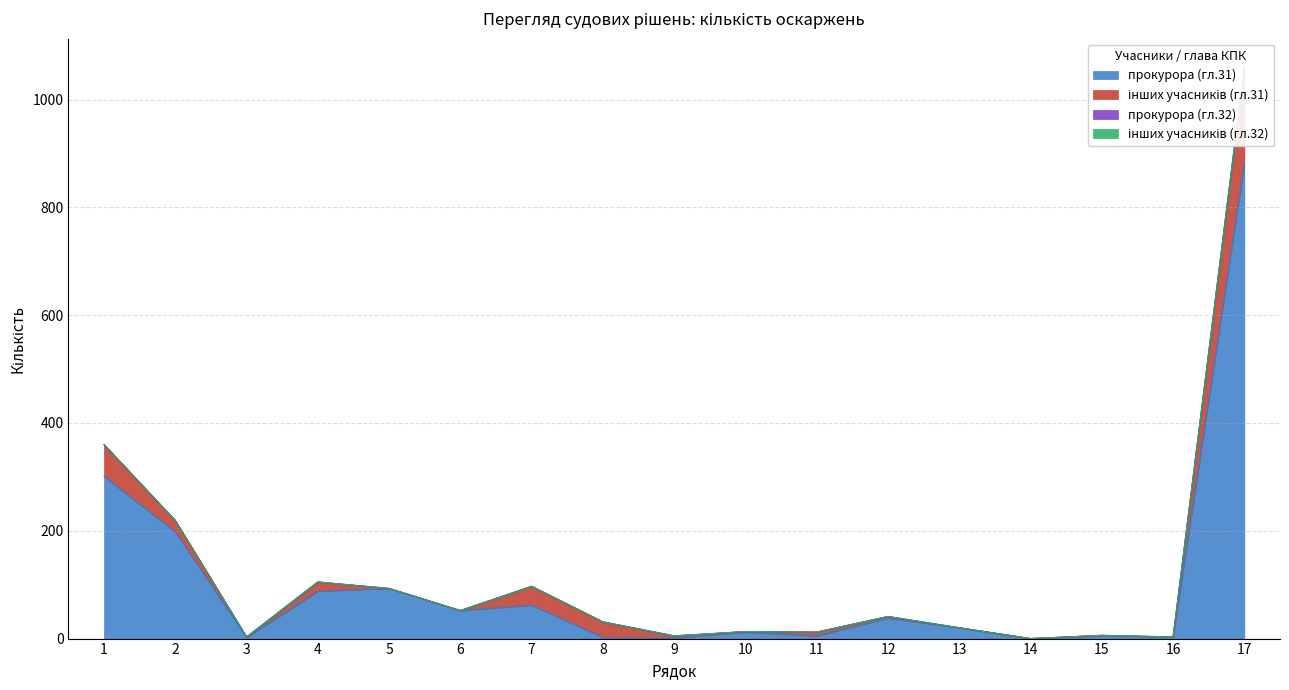

Reading right to left, extract all data points from this chart.

прокурора (гл.31): 17=882	16=3	15=5	14=0	13=20	12=38	11=5	10=12	9=1	8=2	7=62	6=52	5=93	4=88	3=2	2=198	1=301
інших учасників (гл.31): 17=178	16=0	15=1	14=0	13=0	12=3	11=7	10=1	9=4	8=29	7=35	6=0	5=0	4=17	3=1	2=21	1=59
прокурора (гл.32): 17=0	16=0	15=0	14=0	13=0	12=0	11=0	10=0	9=0	8=0	7=0	6=0	5=0	4=0	3=0	2=0	1=0
інших учасників (гл.32): 17=0	16=0	15=0	14=0	13=0	12=0	11=0	10=0	9=0	8=0	7=0	6=0	5=0	4=0	3=0	2=0	1=0